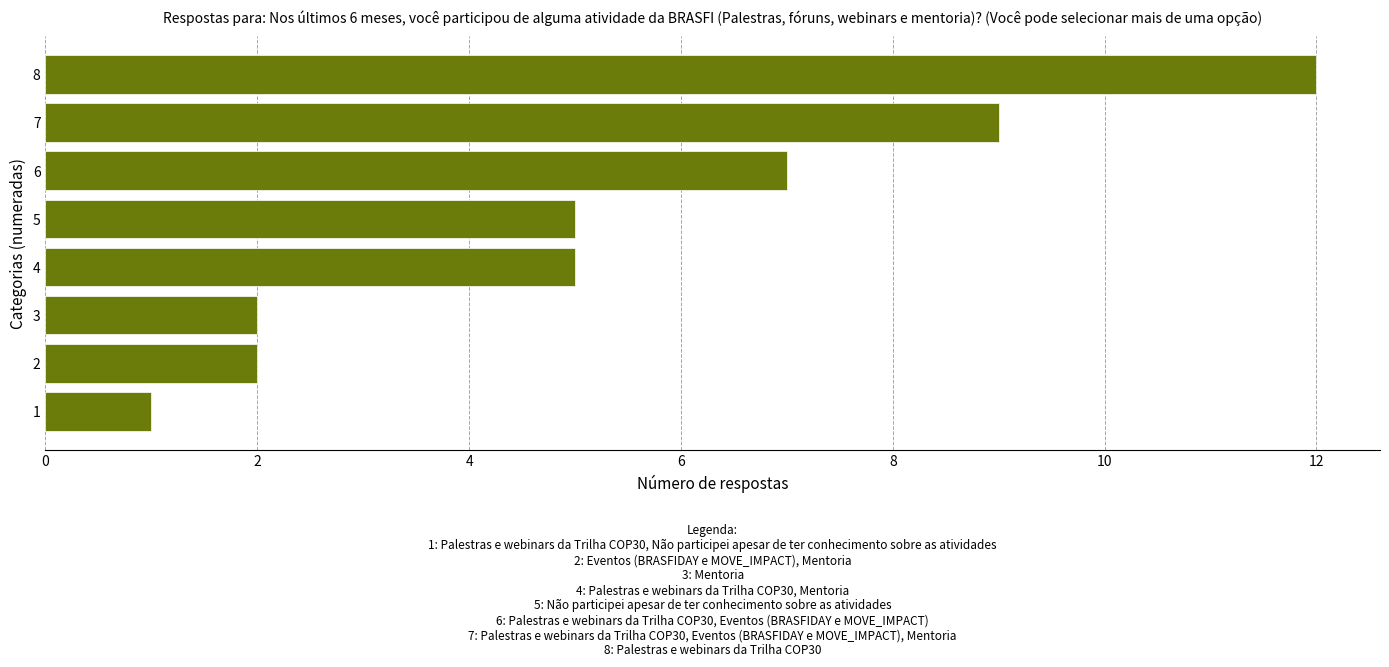

Reading bottom to top, transcribe all the data shown in this chart.

1=1	2=2	3=2	4=5	5=5	6=7	7=9	8=12